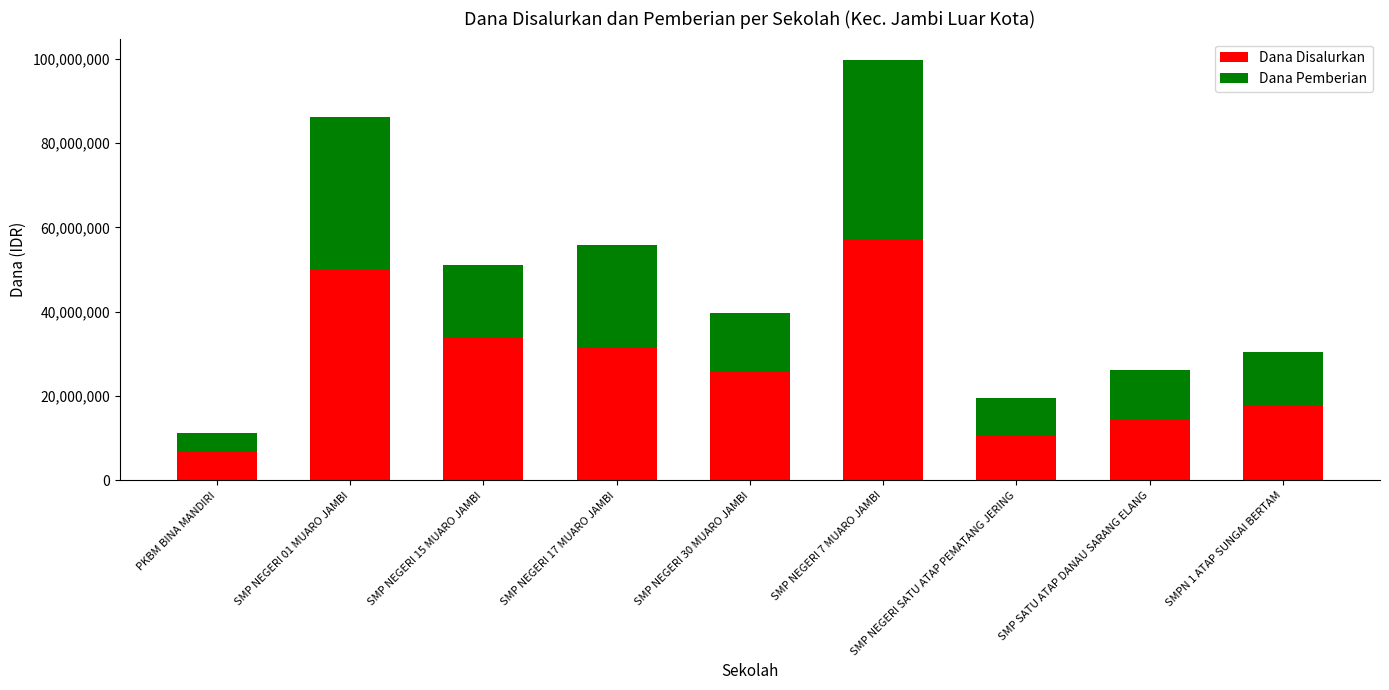

What is the value of the Dana Disalurkan bar at the 1st from the left?

6750000